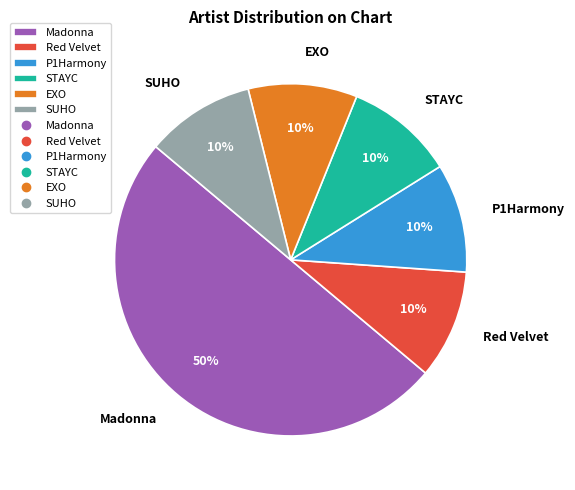

Do STAYC and SUHO together represent more than half of the pie?

No